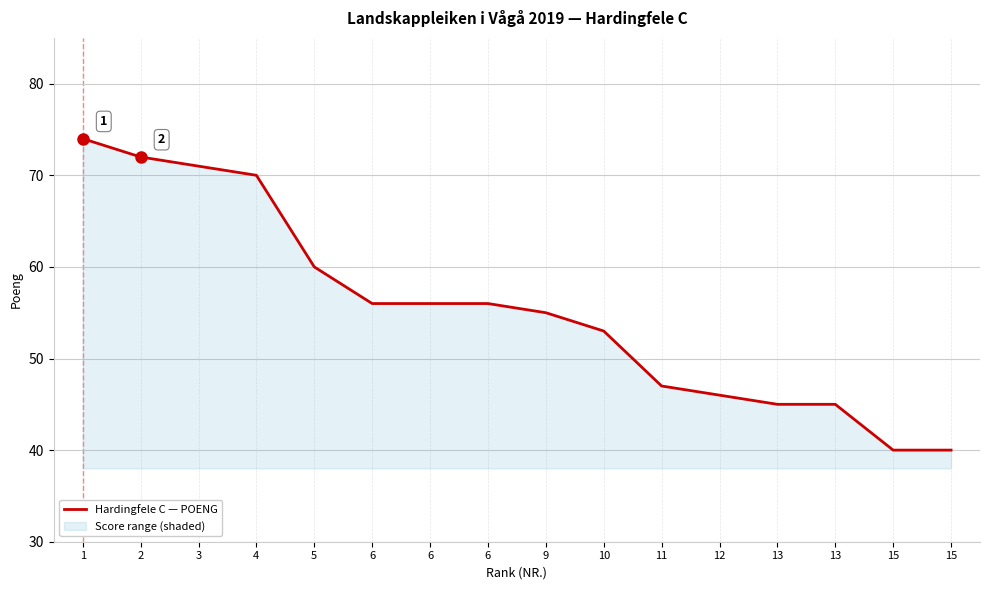

Which category has the lowest value across all series?

15